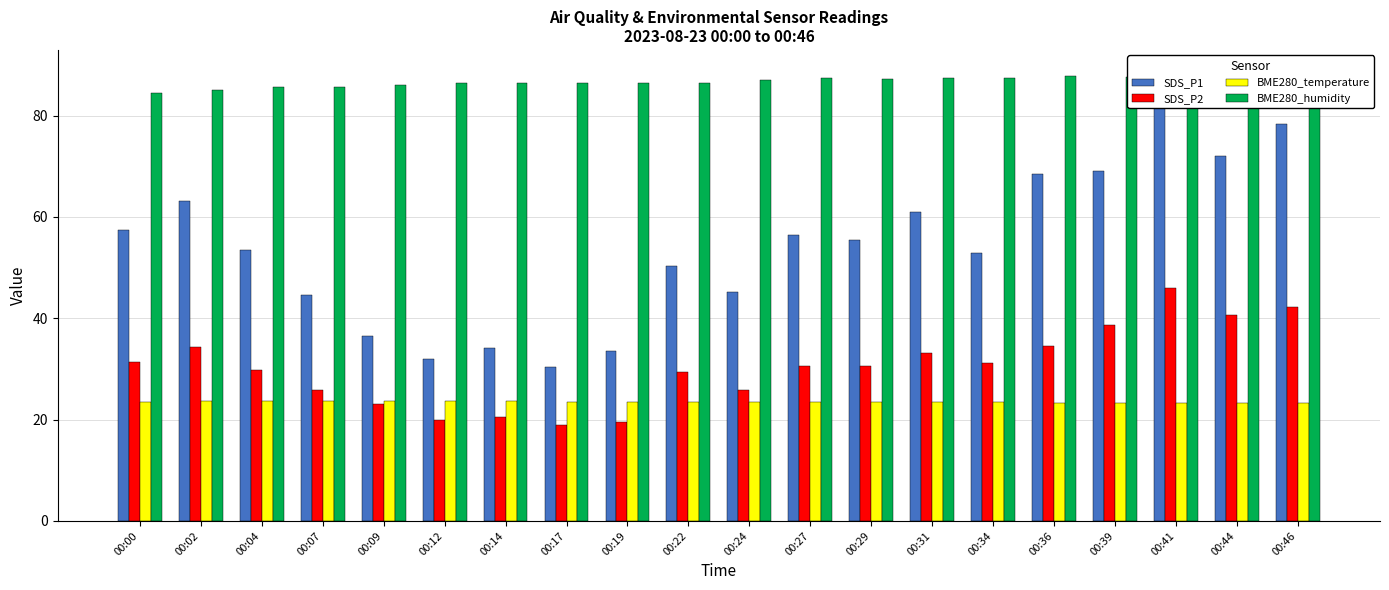

Which has a higher value, 00:14 or 00:19?

00:14